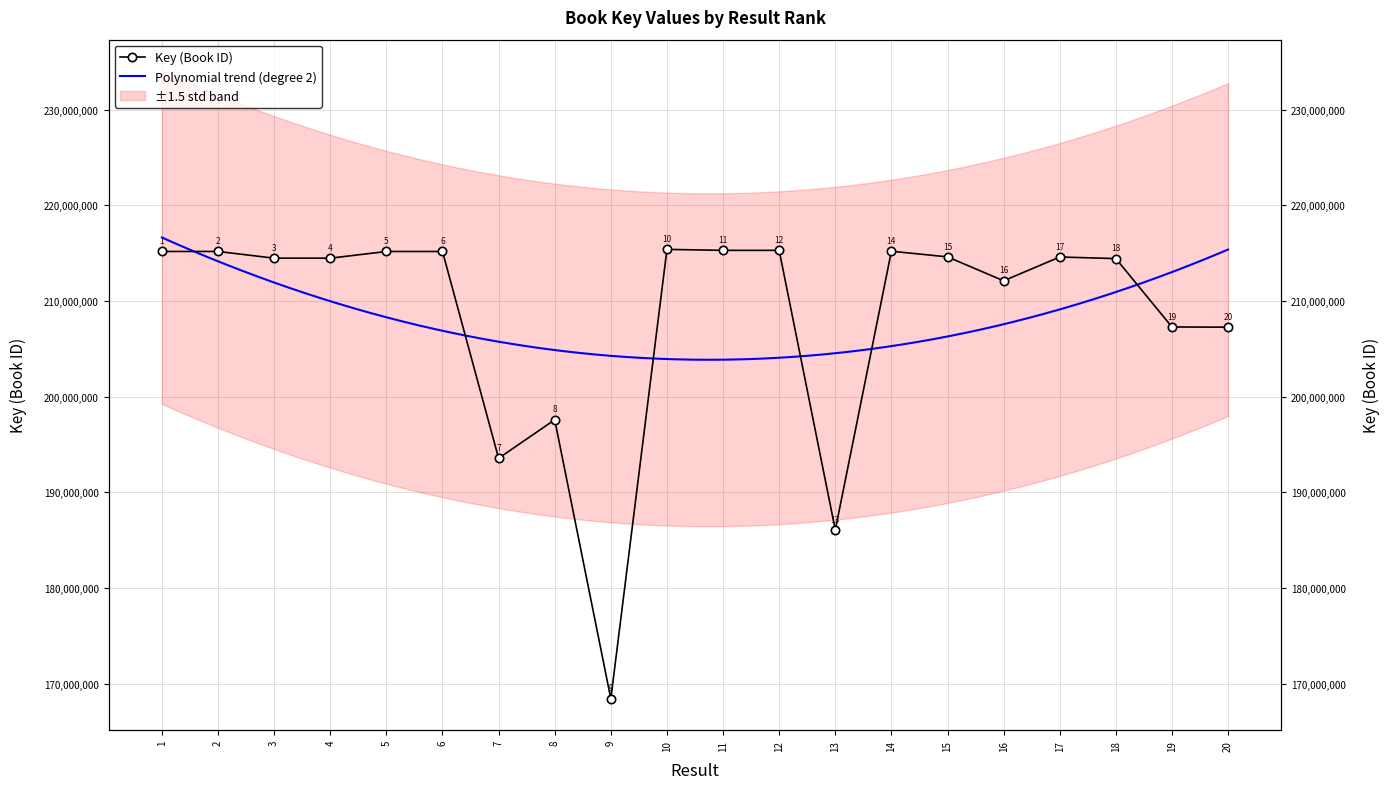

Where is the data nearest to the value 191902493?

7